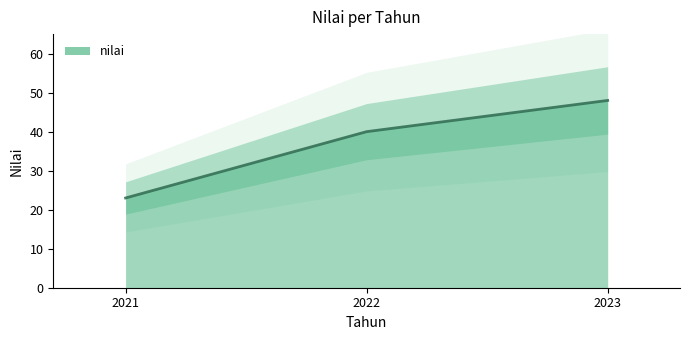

What is the difference between the values at 2022 and 2023?

8